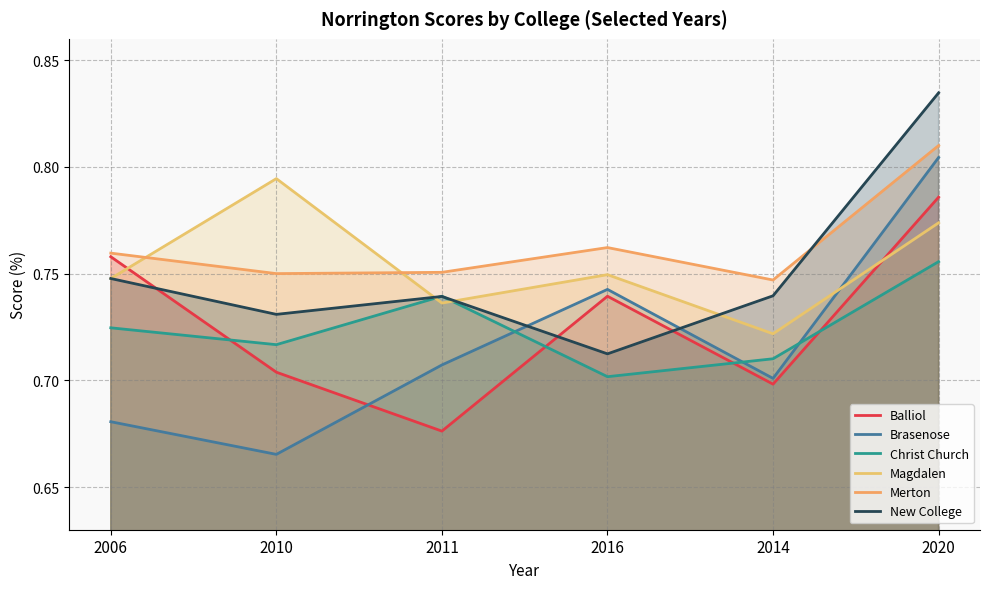

Which category has the highest value in the Balliol series?

2020